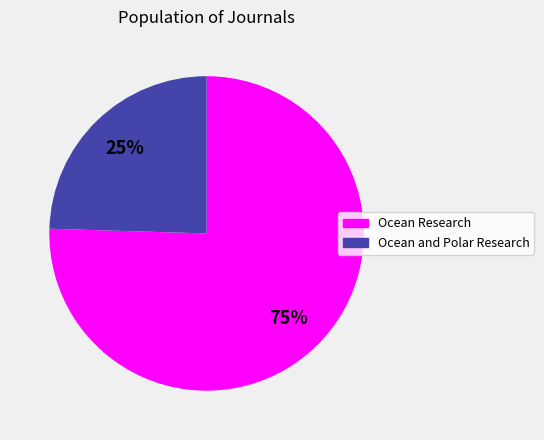

How many segments does this pie chart have?

2